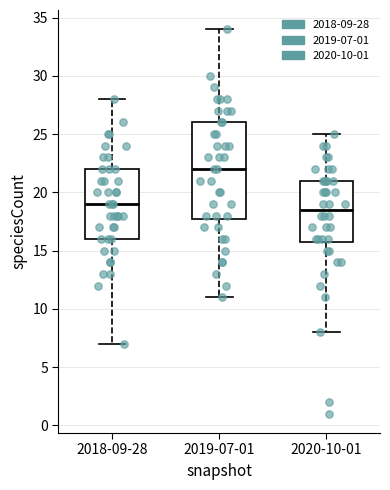

Which box has the highest median line?

2019-07-01